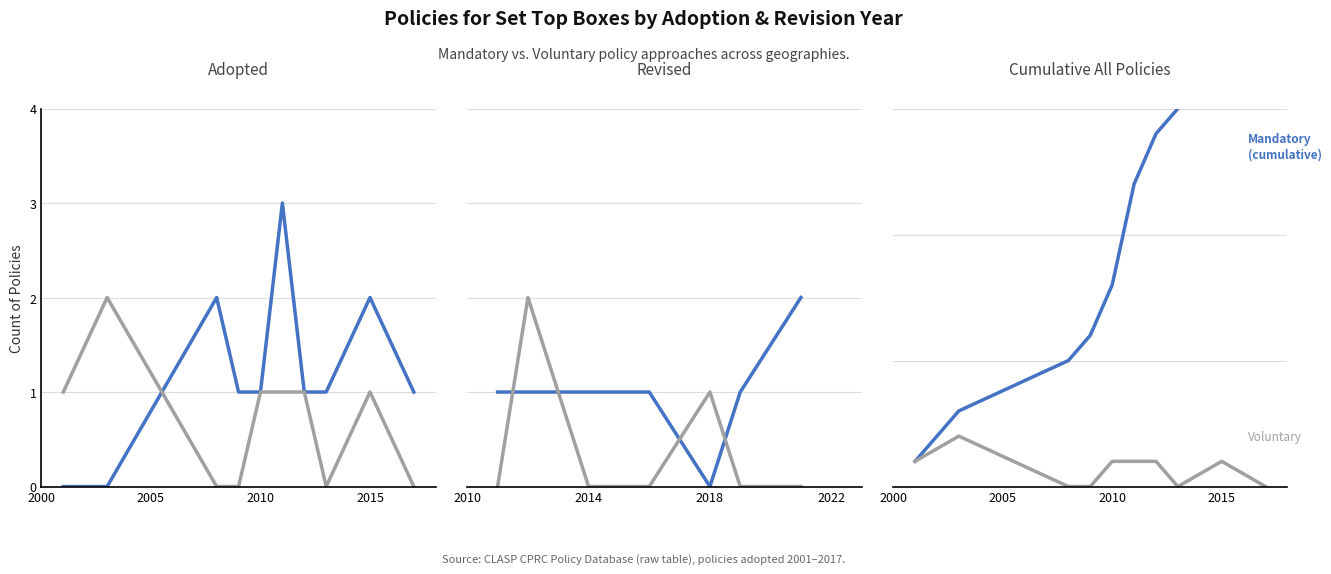

What is the highest value of the Mandatory series?

19